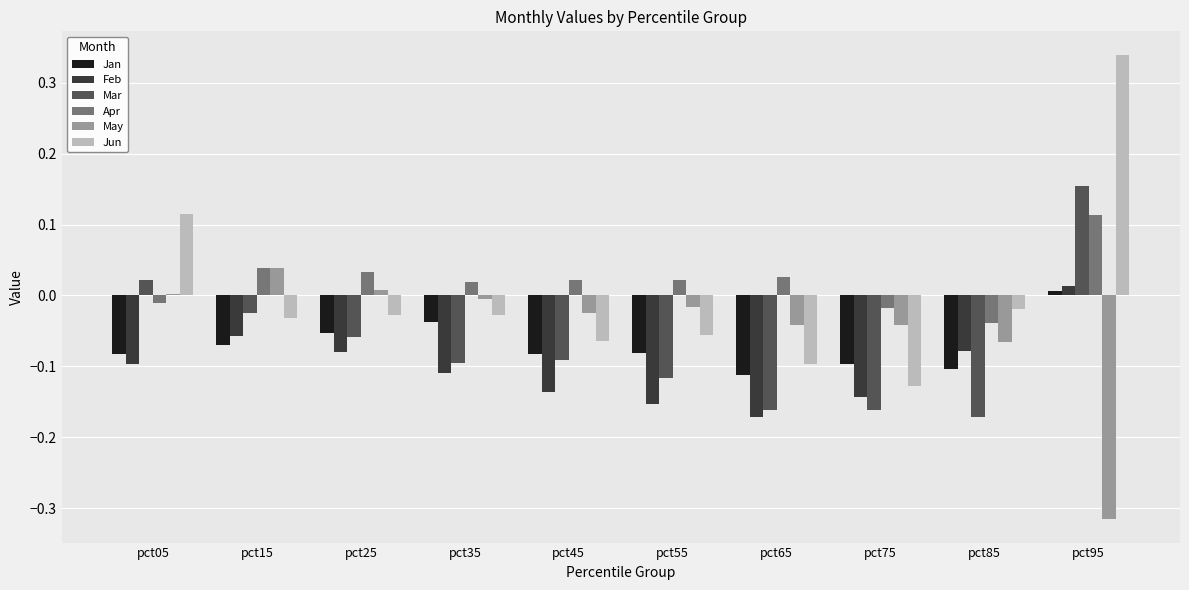

Which series changed the most between pct85 and pct95?

Jun